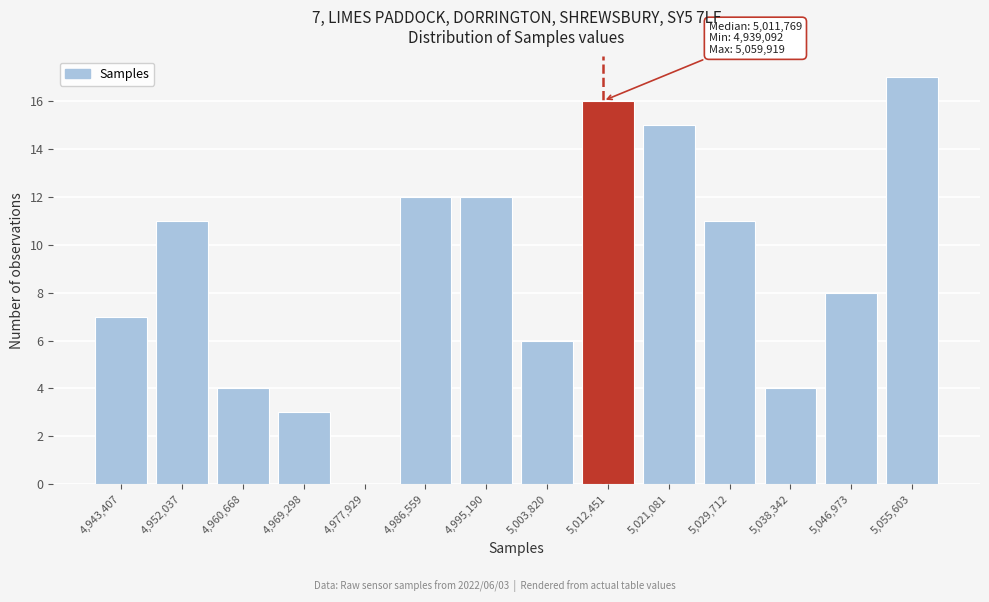

Which range on the x-axis has the tallest bar?

5051000 to 5060000